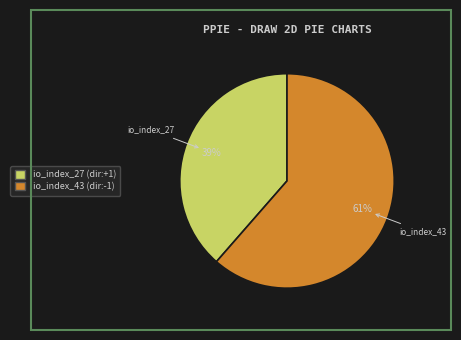

Is there a majority slice in this chart?

Yes